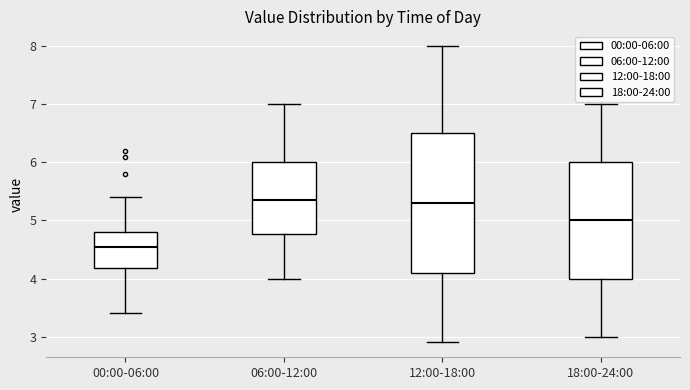

Where is the upper edge of the box for 18:00-24:00 on the y-axis? The values are not printed on the chart, so give them approximately, as read against the axis.

6.0